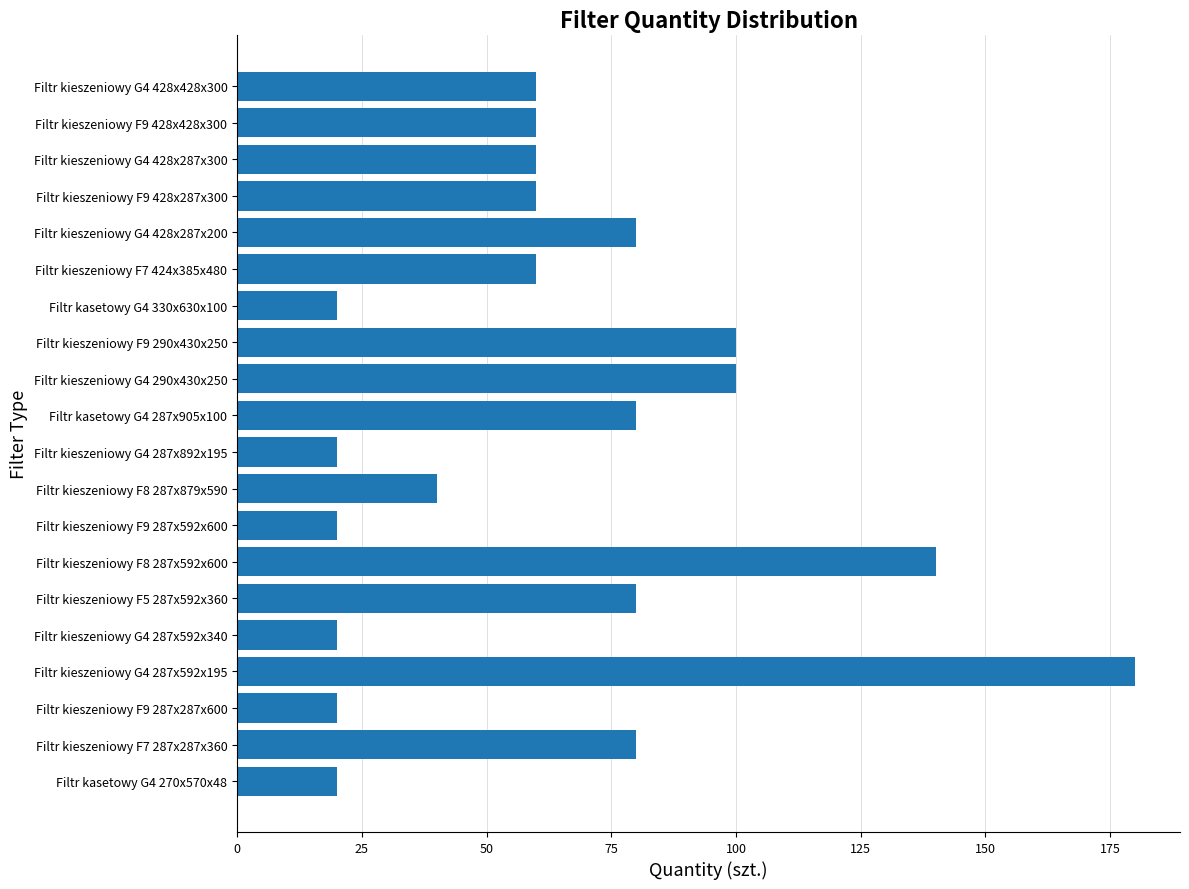

What is the sum of all values?

1300